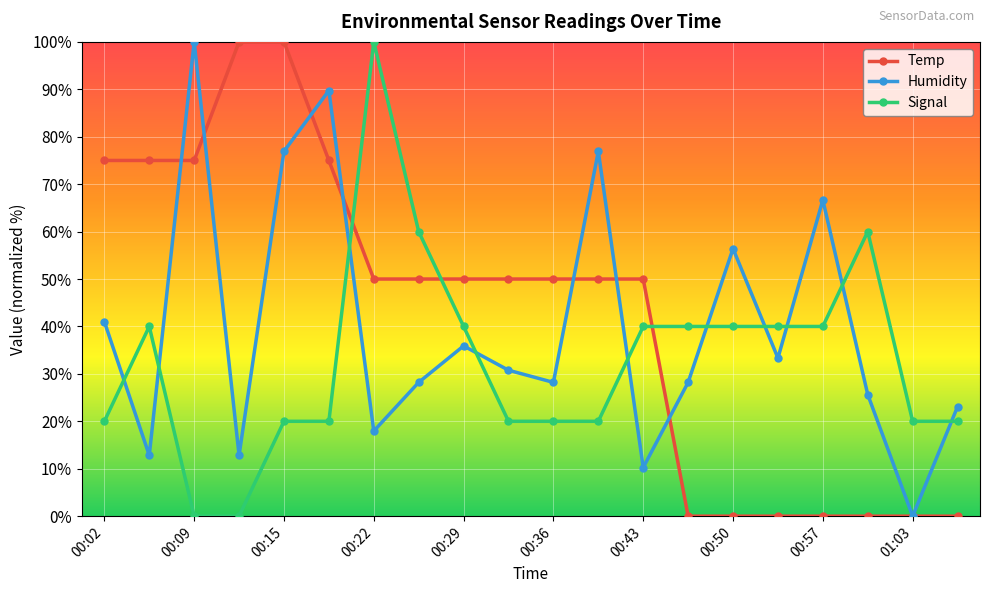

True or false: Signal has more than 2 interior local peaks.

True